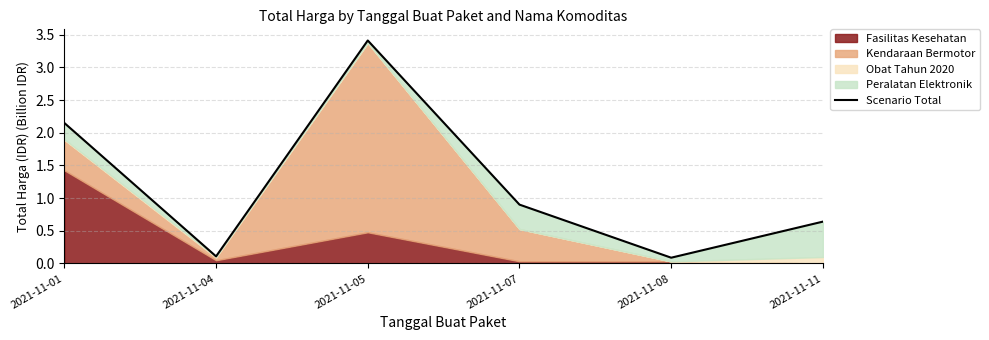

The chart shows a value of 1.9 at 2021-11-05. True or false?

False